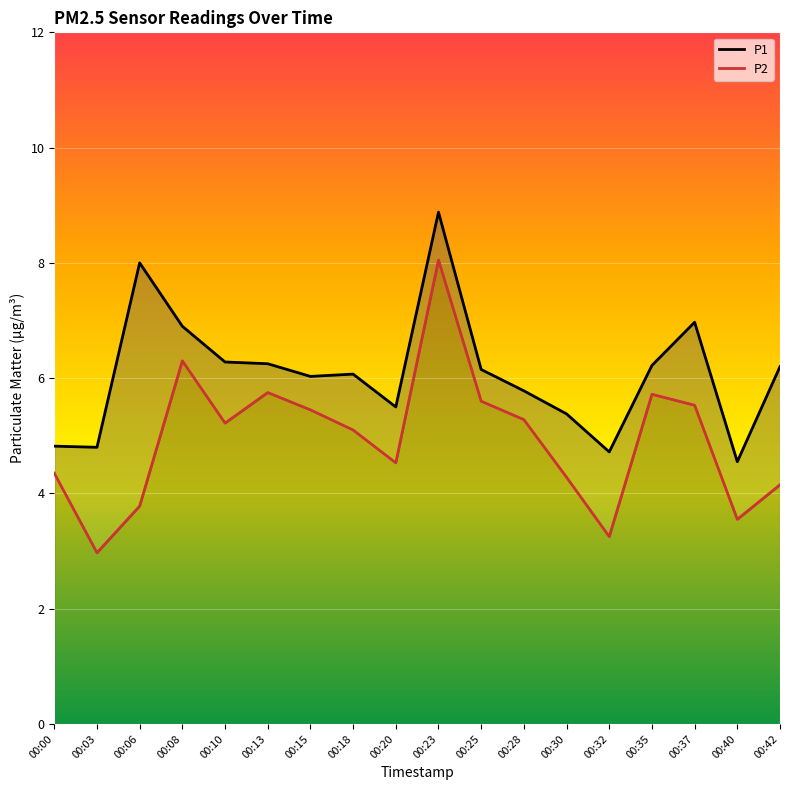

At how many categories does at least one series exceed 7?

2